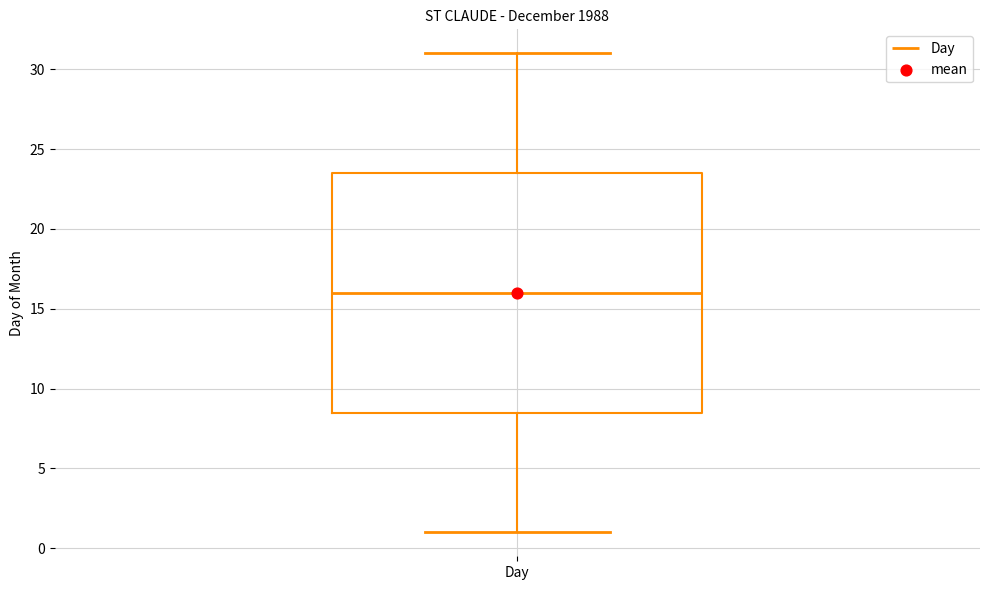

Transcribe this box plot: give where the median line is, the range the box spans, and where the two whiskers end, as read against the y-axis. The values are not printed on the chart, so give them approximately, as read against the axis.

median 16.0, box 8.5 to 23.5, whiskers 1.0 to 31.0